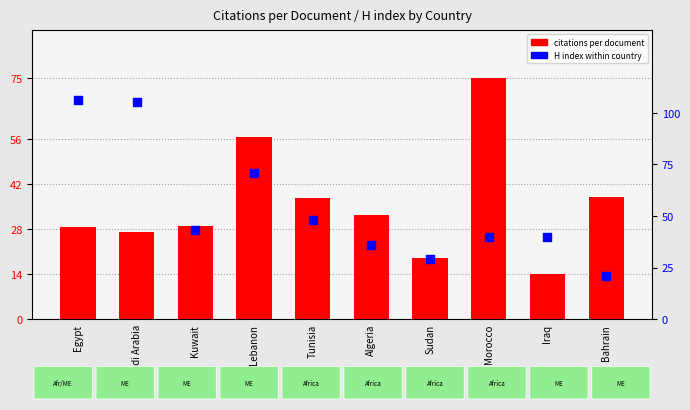

Which series contains the lowest Y value?

citations per document